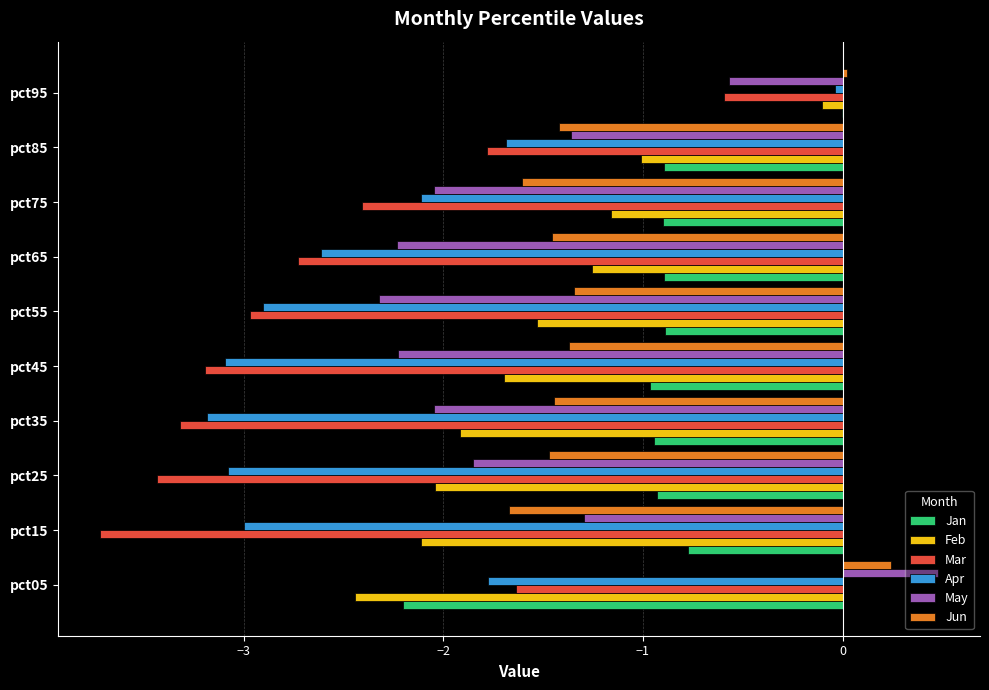

How many series are shown in this chart?

6